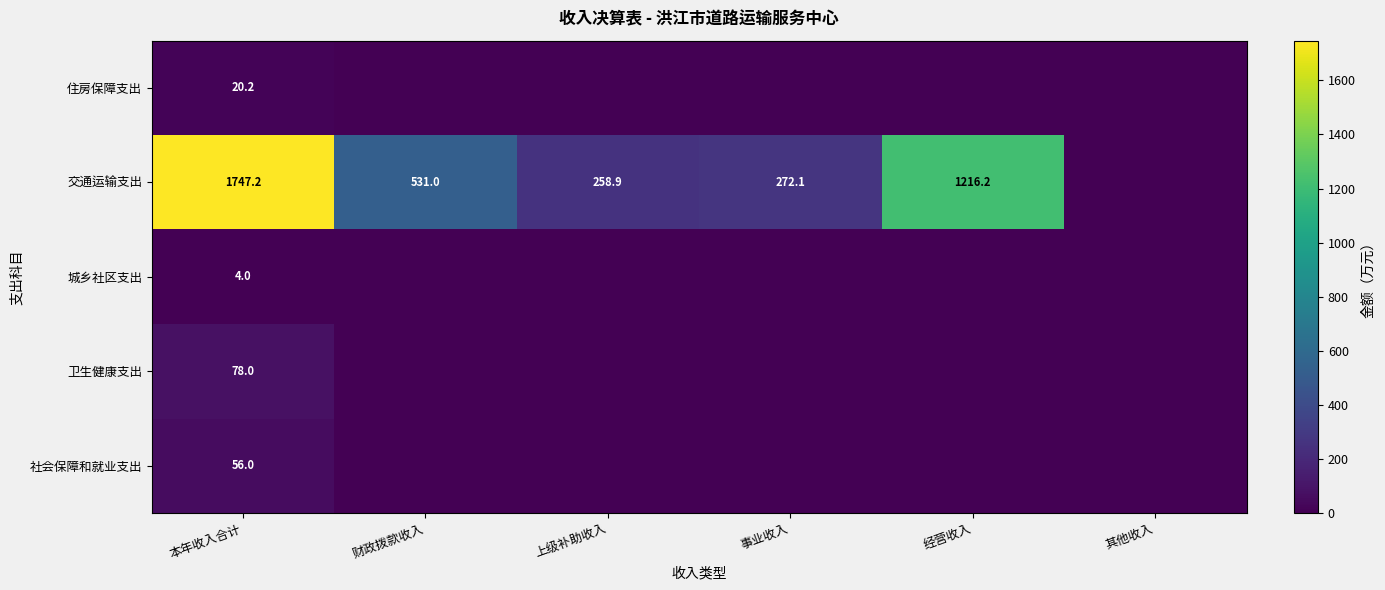

The 交通运输支出 series shows 379.5 at 事业收入. True or false?

False